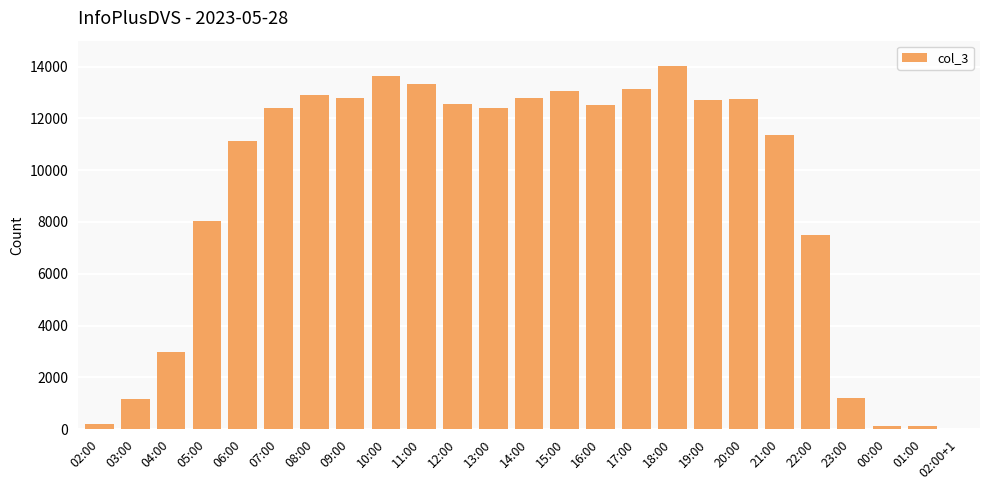

What is the change in value from 05:00 to 07:00?

+4364